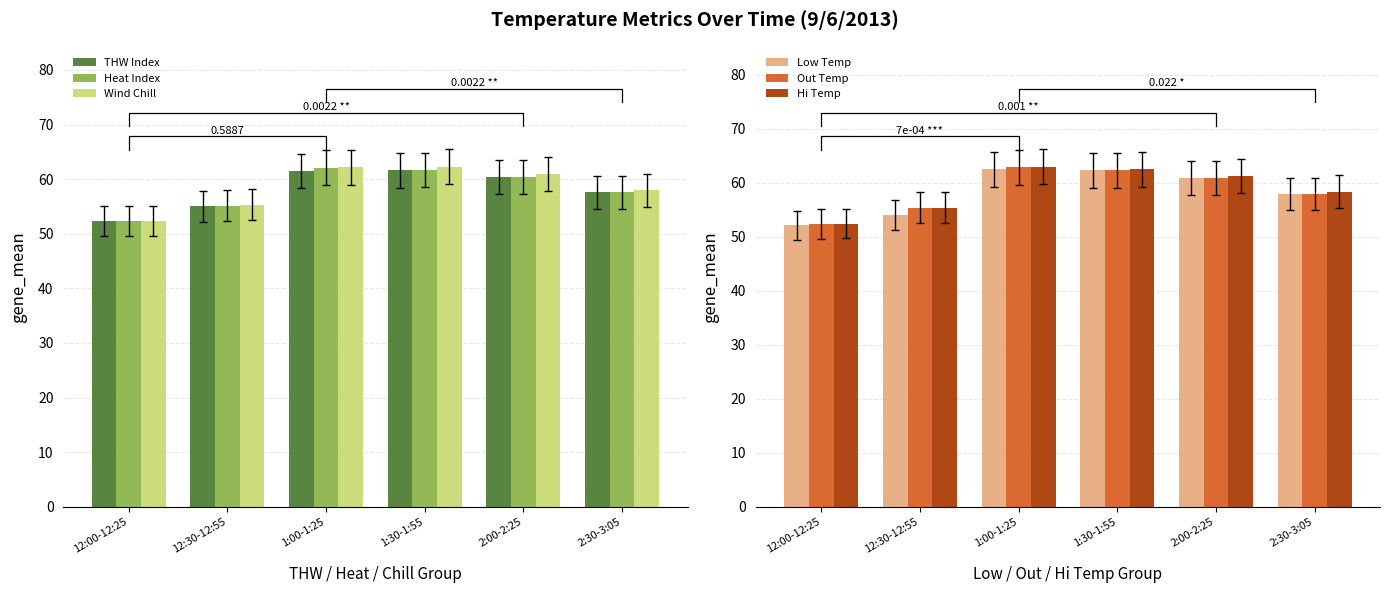

Which category has the lowest value across all series?

12:00-12:25